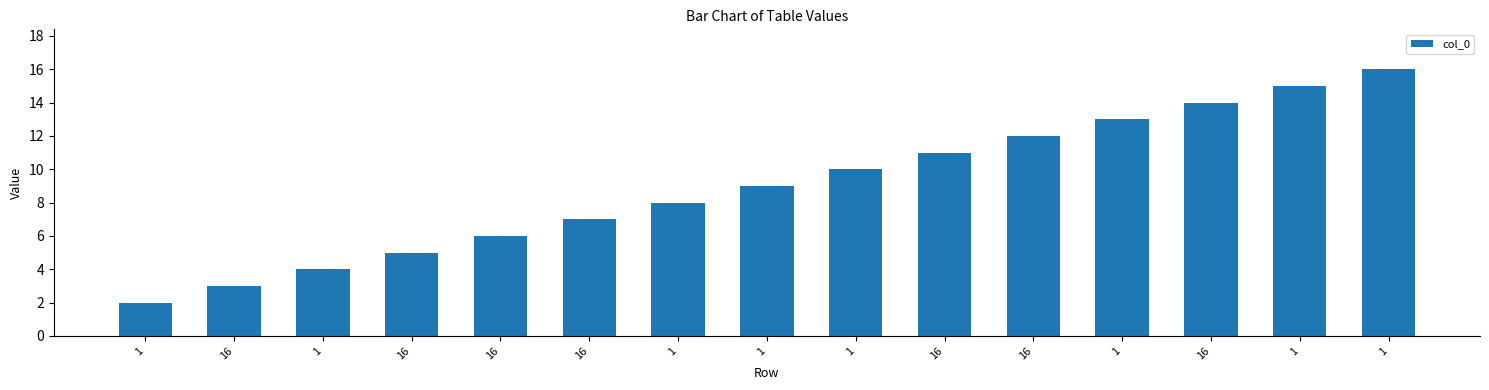

What is the label of the 14th bar from the left?

1